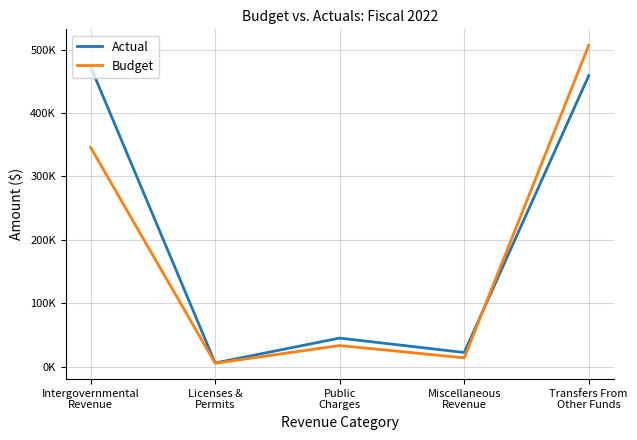

How many intersections are there between Actual and Budget?

1